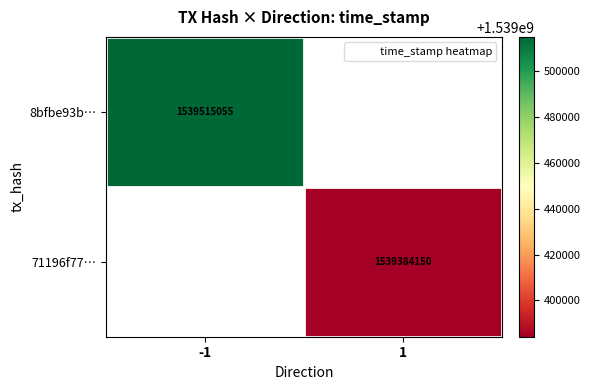

True or false: 71196f77… has a value of 603004768.5 at 1.

False